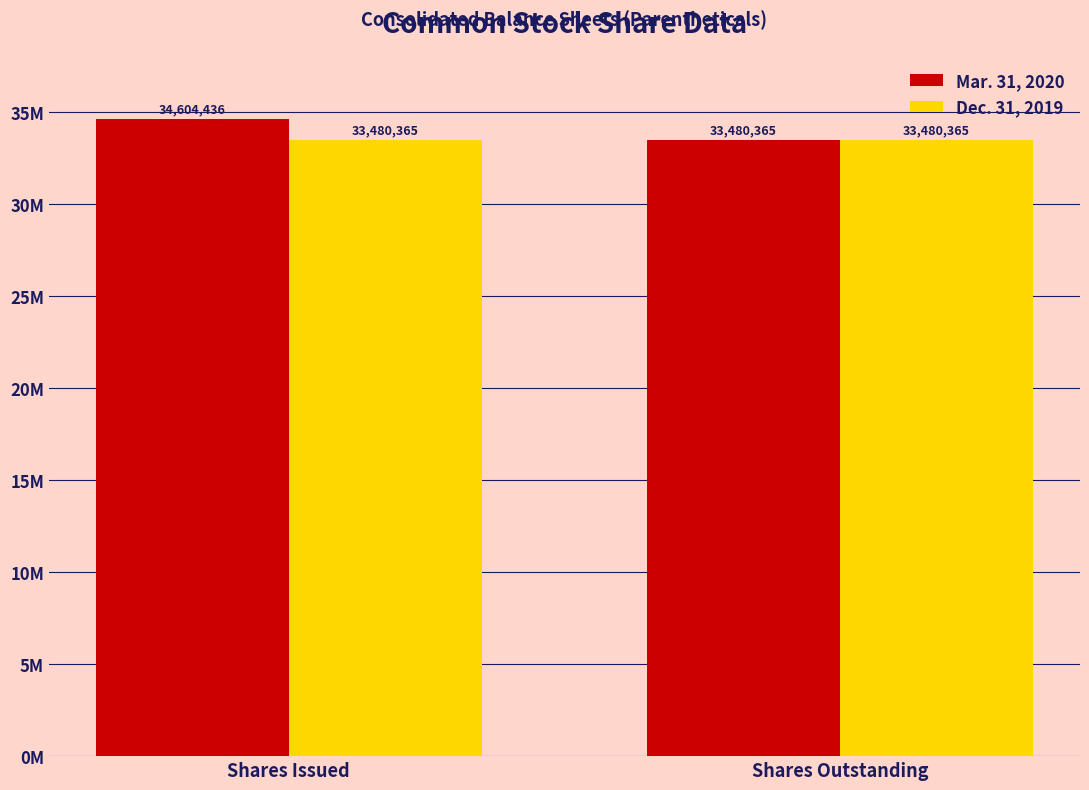

What is the value of the Mar. 31, 2020 bar at the 2nd from the left?

33480365